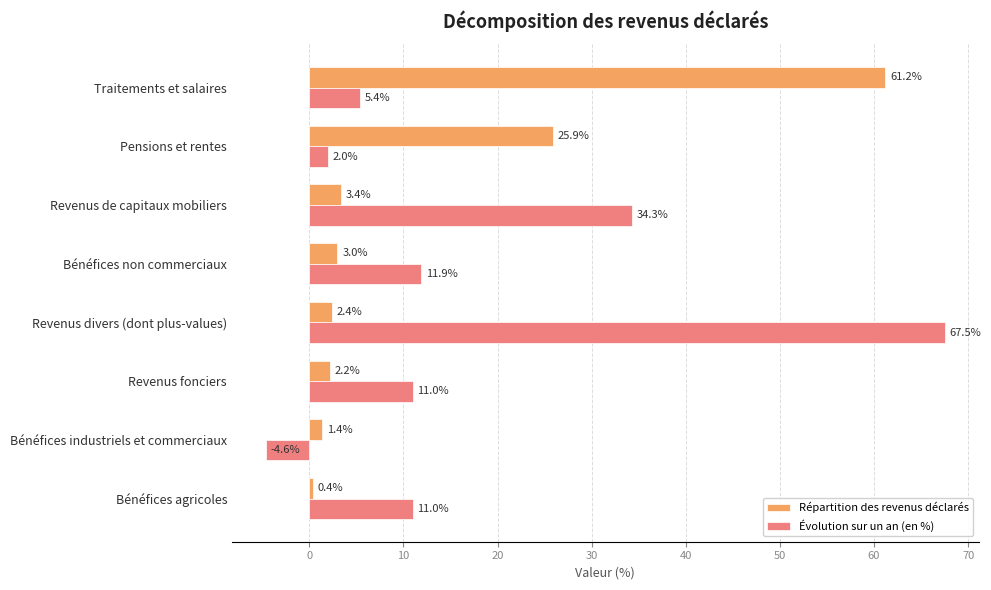

At which label does Répartition des revenus déclarés reach its peak?

Traitements et salaires